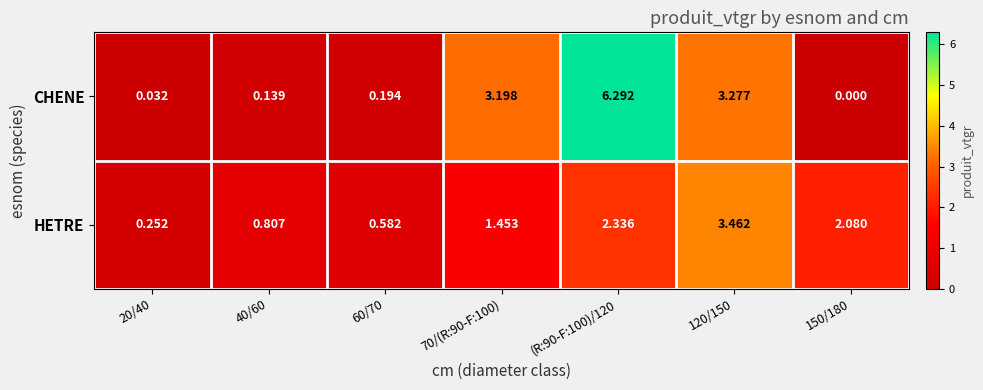

Which series has the largest total across all categories?

CHENE